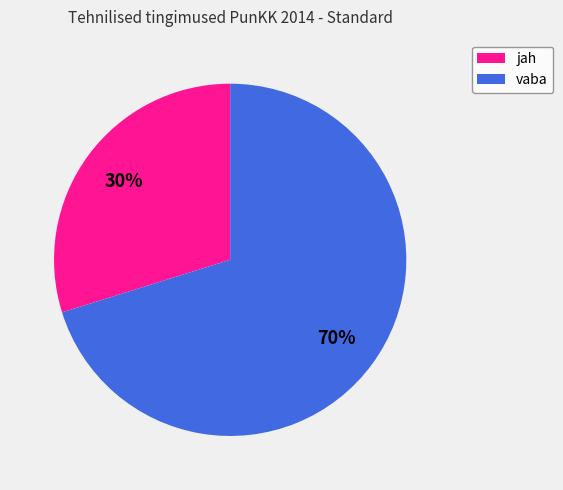

True or false: jah accounts for 37% of the total.

False